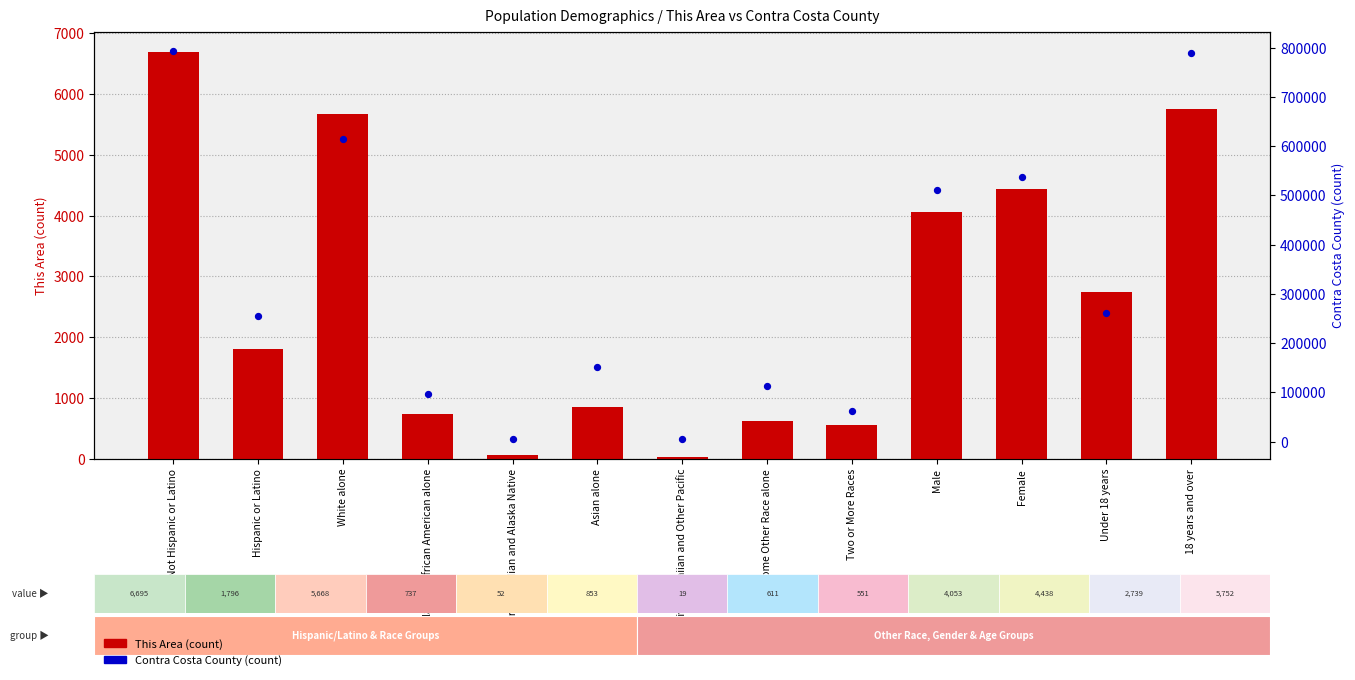

Is the value of Contra Costa County at 18 years and over greater than the value of This Area at Black or African American alone?

Yes